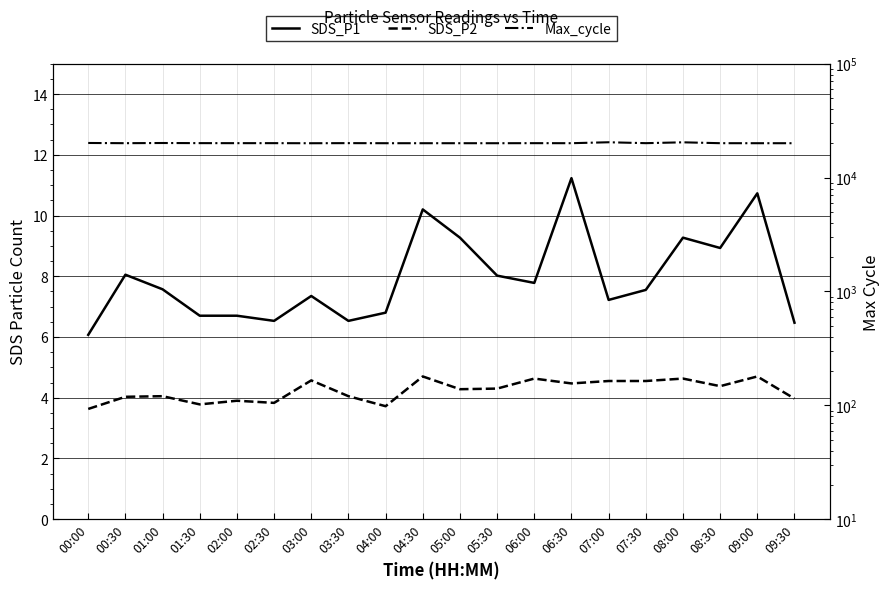

Is it true that Max_cycle equals 20116.0 at 00:00?

True